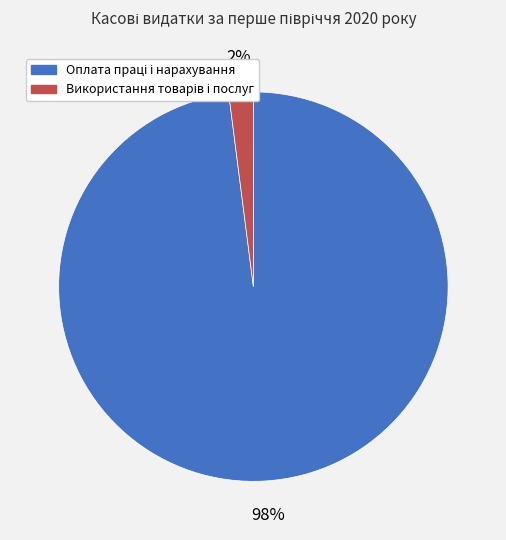

Does any single category account for the majority?

Yes